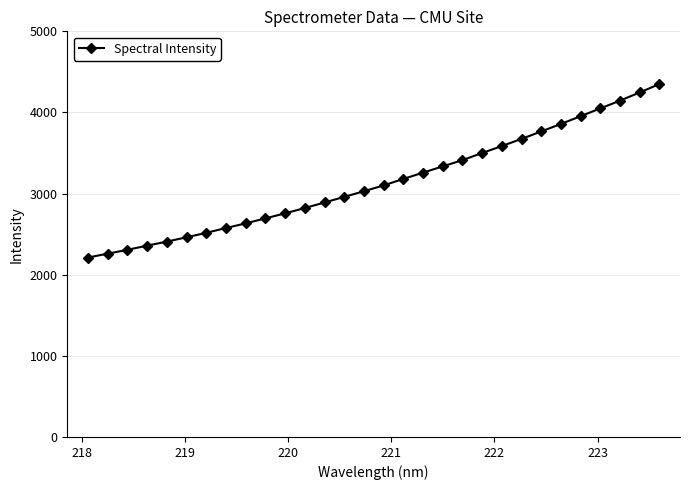

Reading right to left, transcribe all the data shown in this chart.

4349.5	4246.7	4145.6	4050.0	3953.9	3858.7	3766.0	3674.3	3586.1	3500.3	3412.7	3335.5	3258.6	3180.7	3101.2	3029.1	2959.7	2890.3	2822.3	2756.4	2694.5	2633.0	2575.6	2516.4	2461.4	2408.0	2358.1	2306.8	2259.6	2211.5